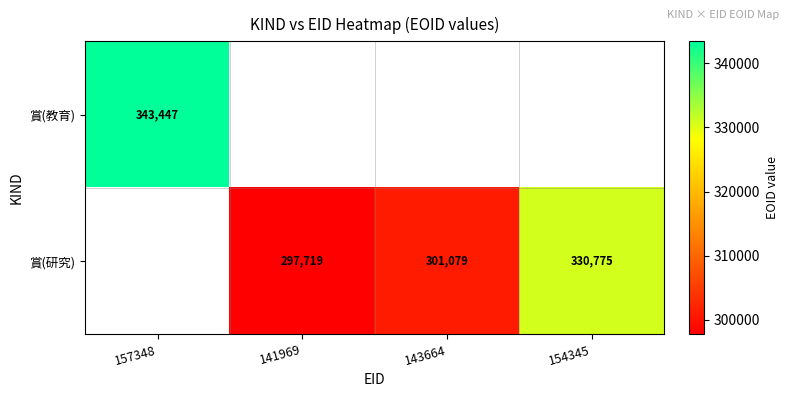

The 賞(研究) series shows 330775 at 154345. True or false?

True